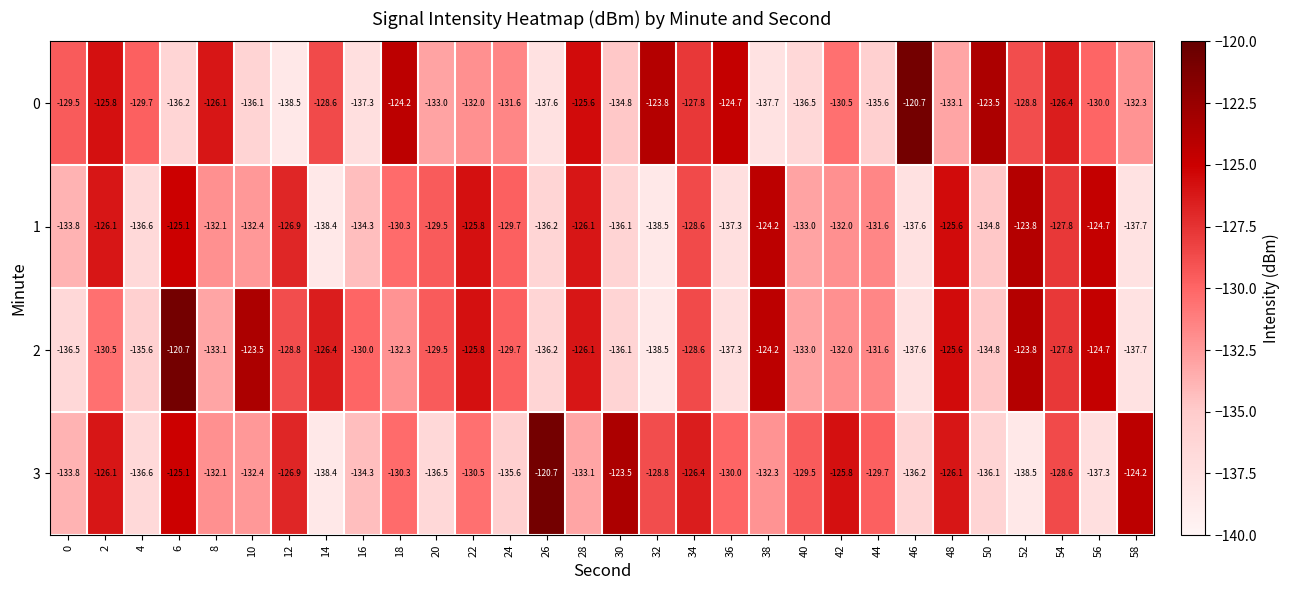

True or false: 1 has a value of -132.0 at 42.

True